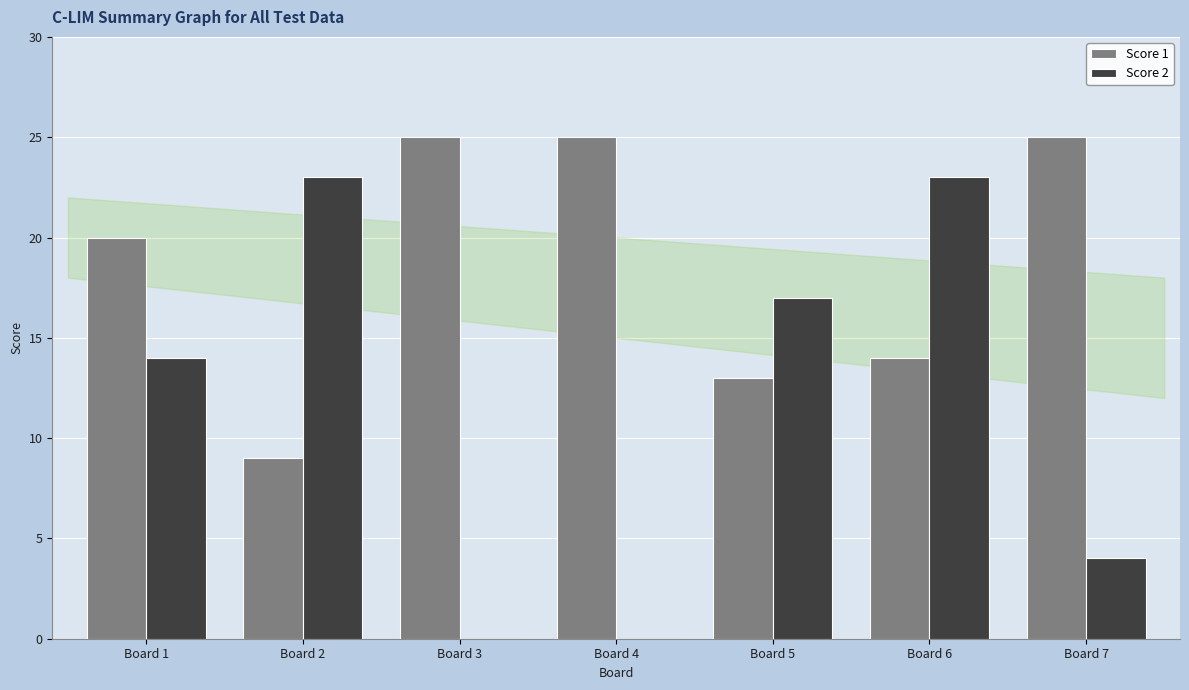

What is the greatest value displayed?

25